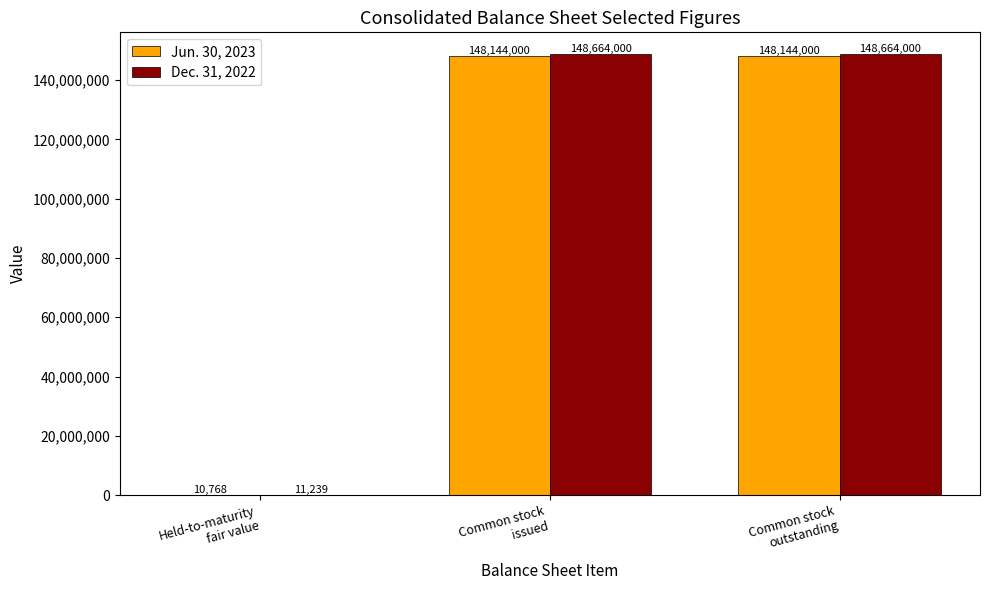

Reading left to right, list all the values displayed in this chart.

Jun. 30, 2023: 10768	148144000	148144000
Dec. 31, 2022: 11239	148664000	148664000